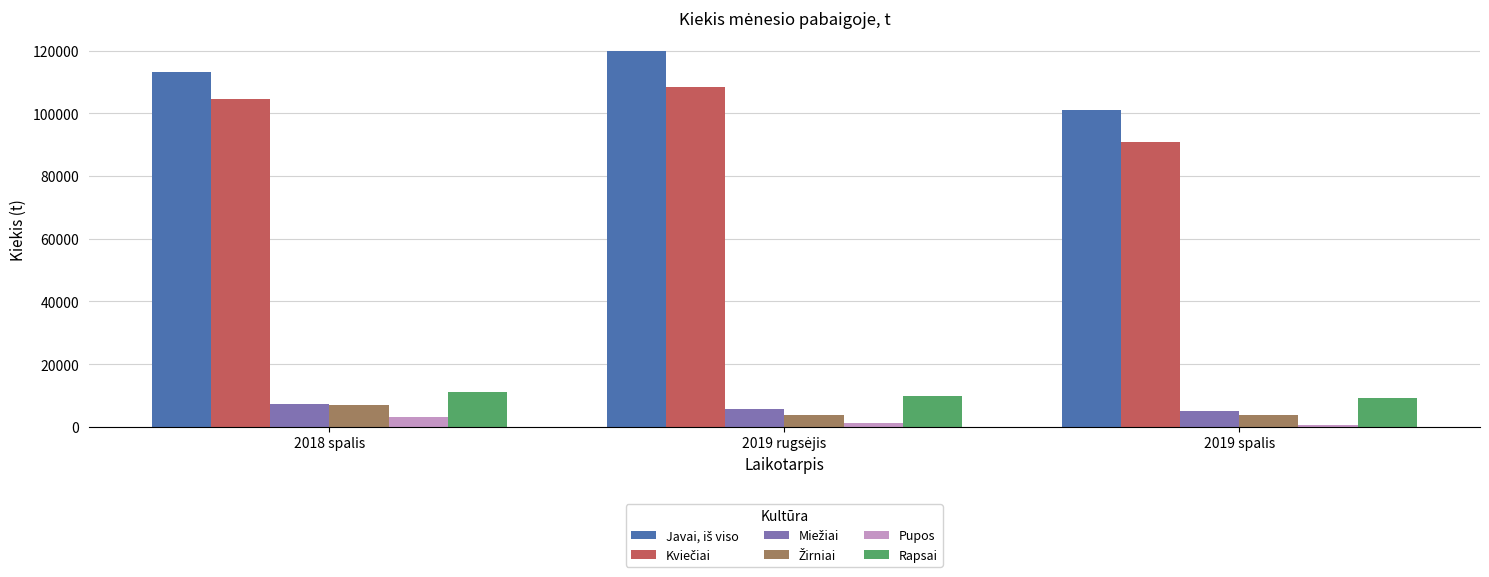

Count the number of categories in the chart.

3